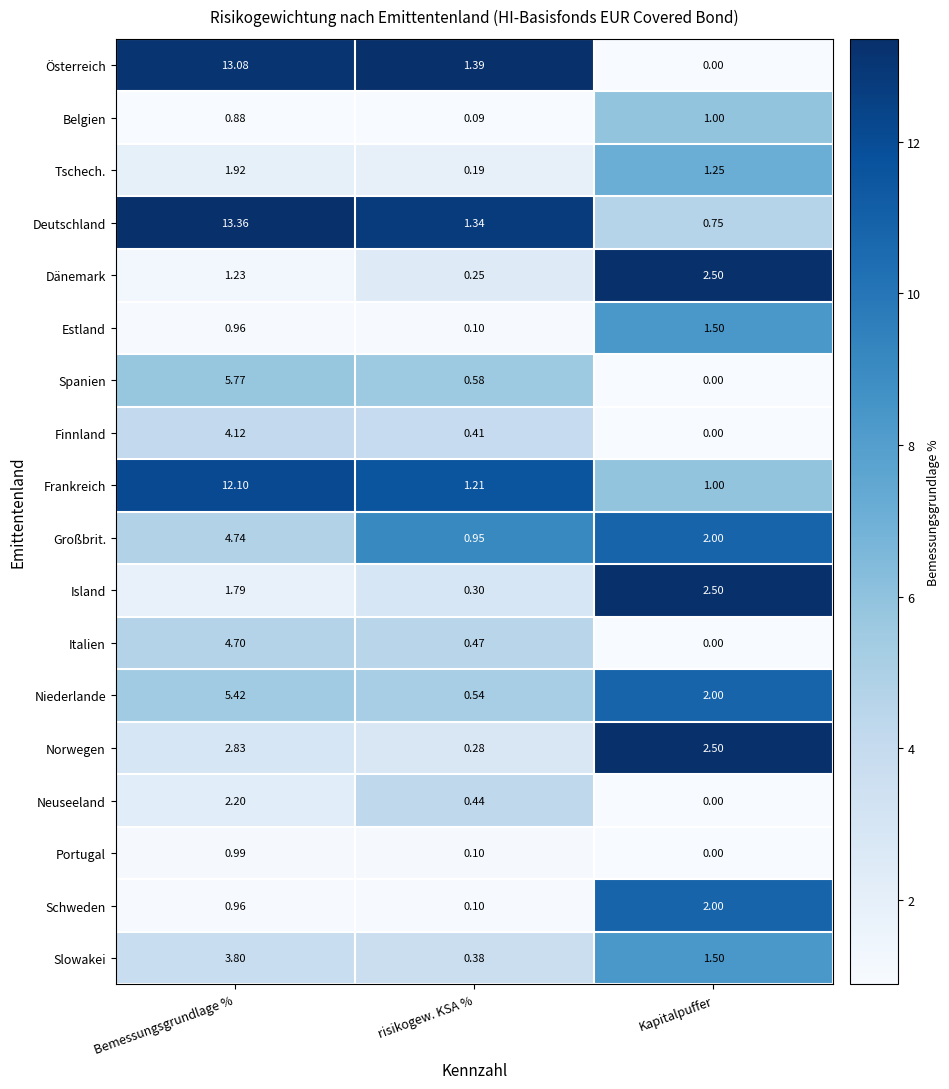

Which series has the largest range (max minus min)?

Österreich